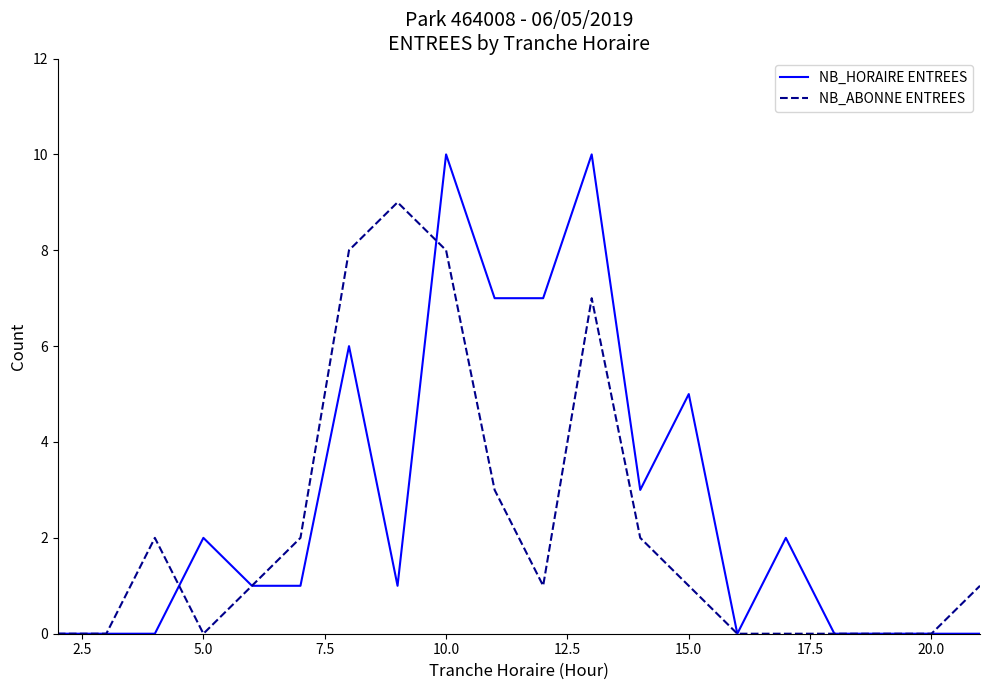

Which series has the largest range (max minus min)?

NB_HORAIRE ENTREES